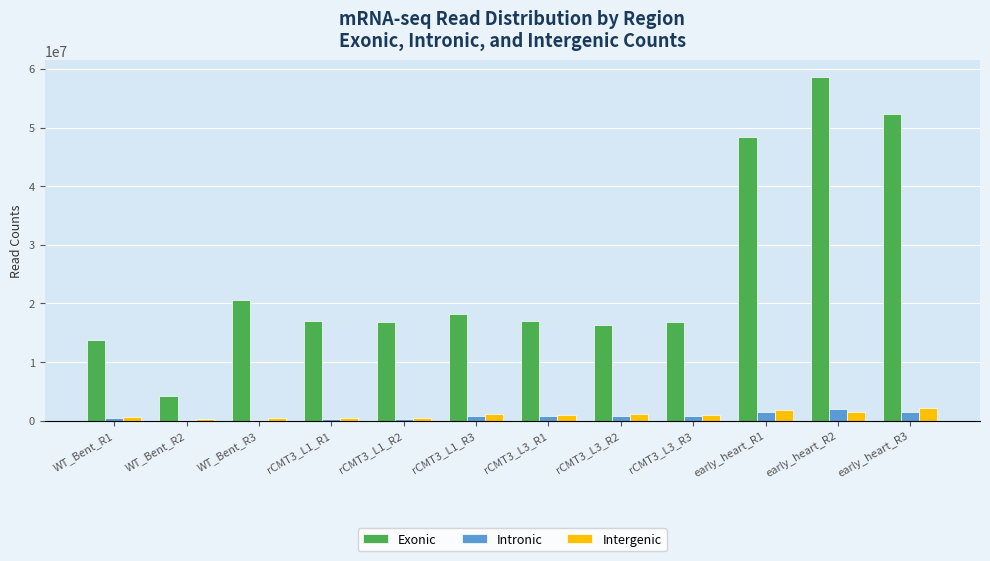

Where is Exonic nearest to the value 31367592?

WT_Bent_R3